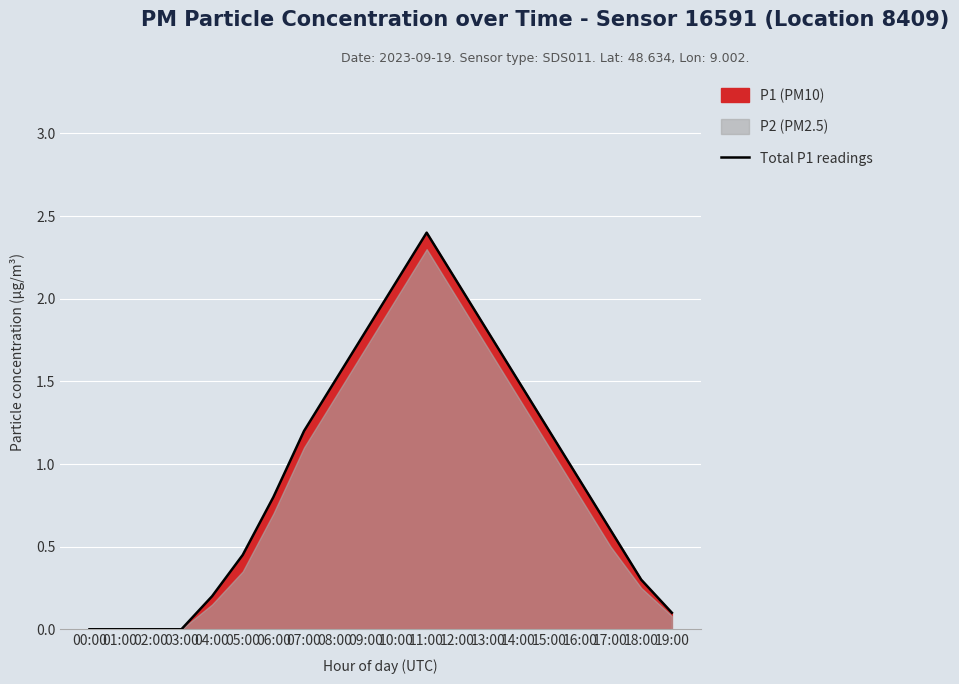

Reading left to right, extract all data points from this chart.

00:00=0.0	01:00=0.0	02:00=0.0	03:00=0.0	04:00=0.2	05:00=0.5	06:00=0.8	07:00=1.2	08:00=1.5	09:00=1.8	10:00=2.1	11:00=2.4	12:00=2.1	13:00=1.8	14:00=1.5	15:00=1.2	16:00=0.9	17:00=0.6	18:00=0.3	19:00=0.1